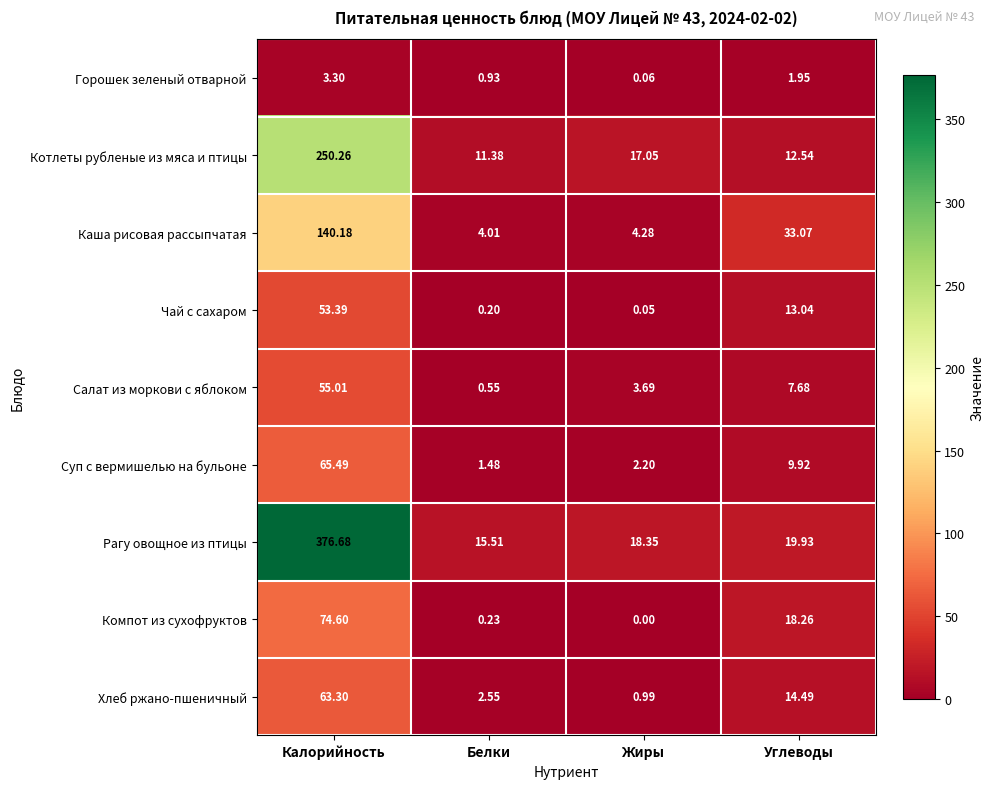

Where is Горошек зеленый отварной nearest to the value 1?

Белки